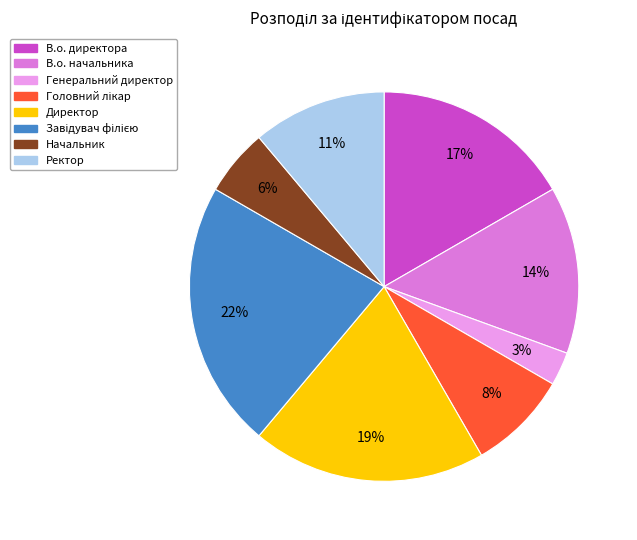

How many slices are in this pie chart?

8